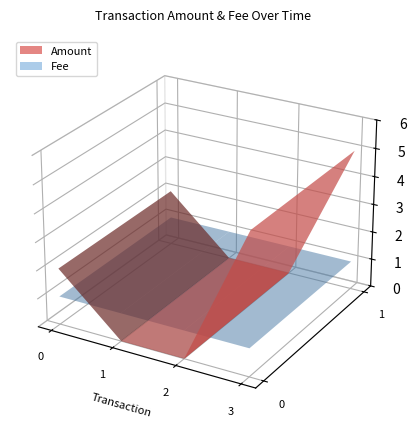

Reading right to left, what are all the values shown in this chart?

Amount: 5	0	0	2
Fee: 1	1	1	1